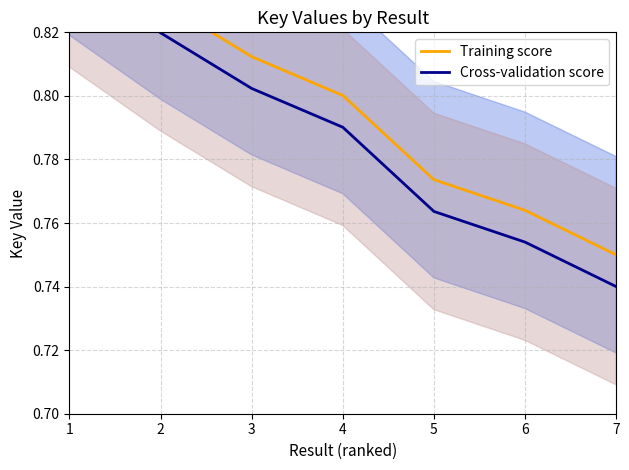

True or false: Training score and Cross-validation score cross at least once.

False